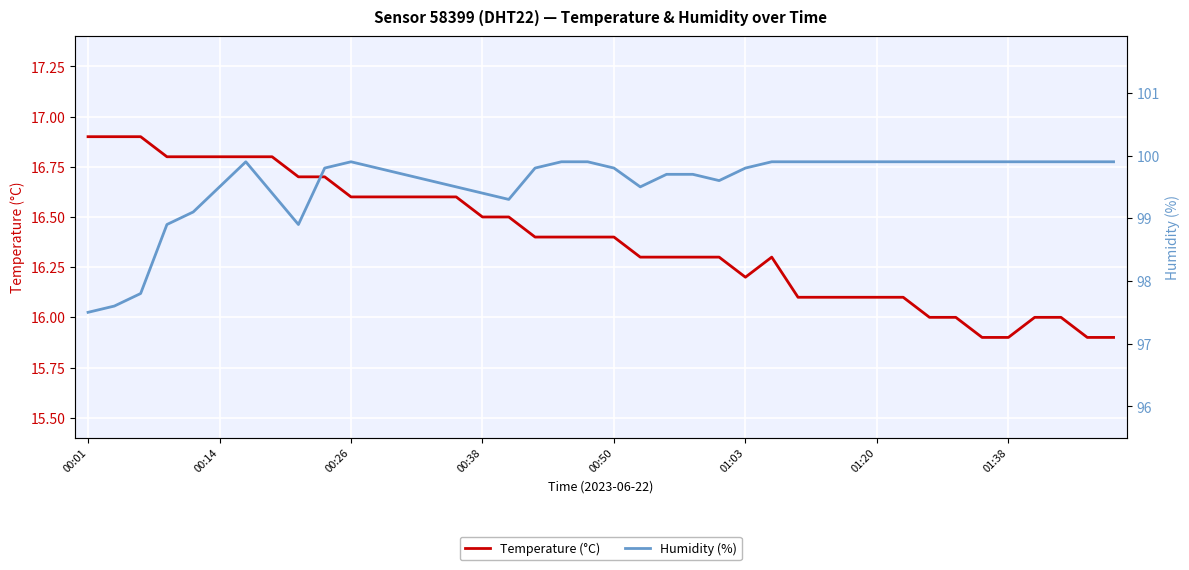

What is the lowest value of the Temperature (°C) series?

15.9